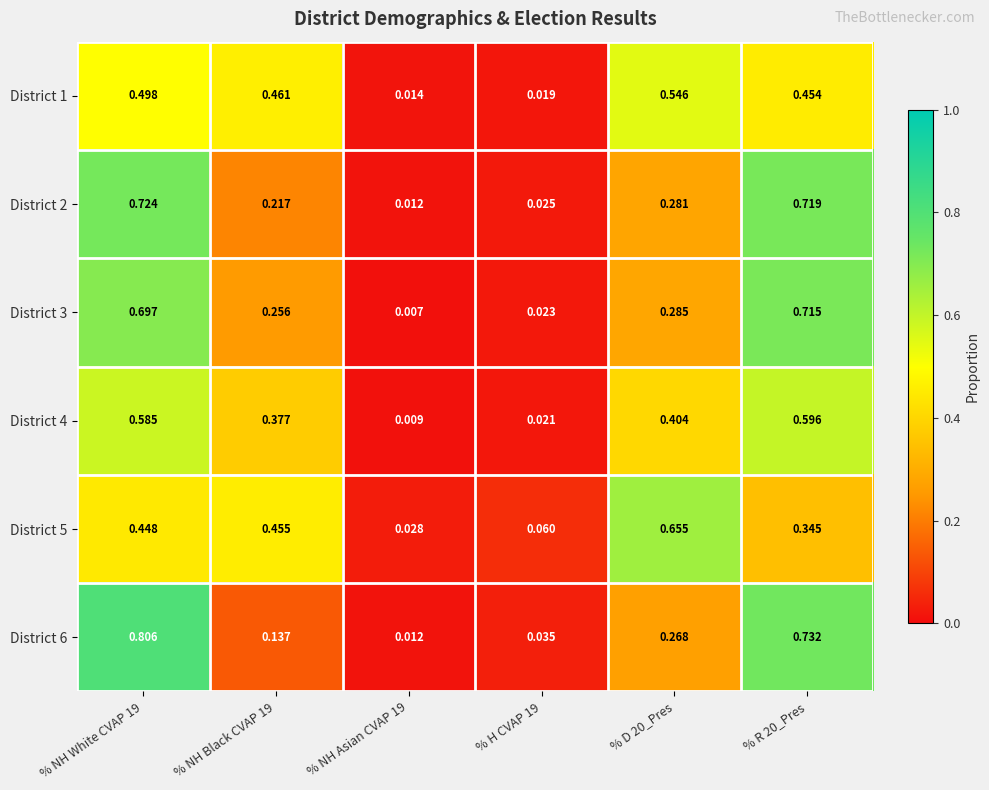

Which label corresponds to the smallest value in the chart?

% NH Asian CVAP 19